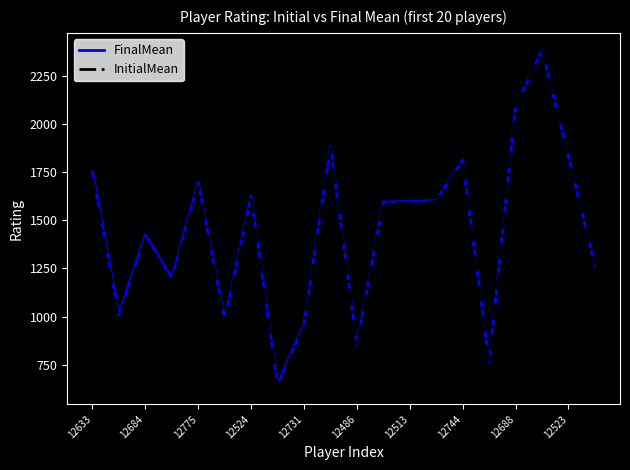

True or false: InitialMean has more than 0 interior local peaks.

True